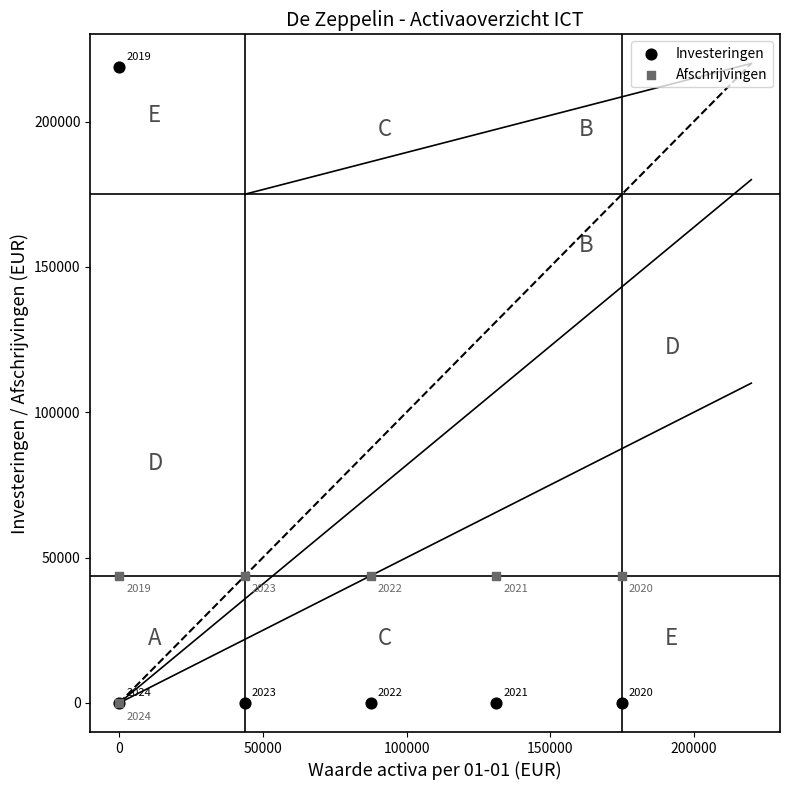

Across all series, what Y value is closest to 109375?

43750